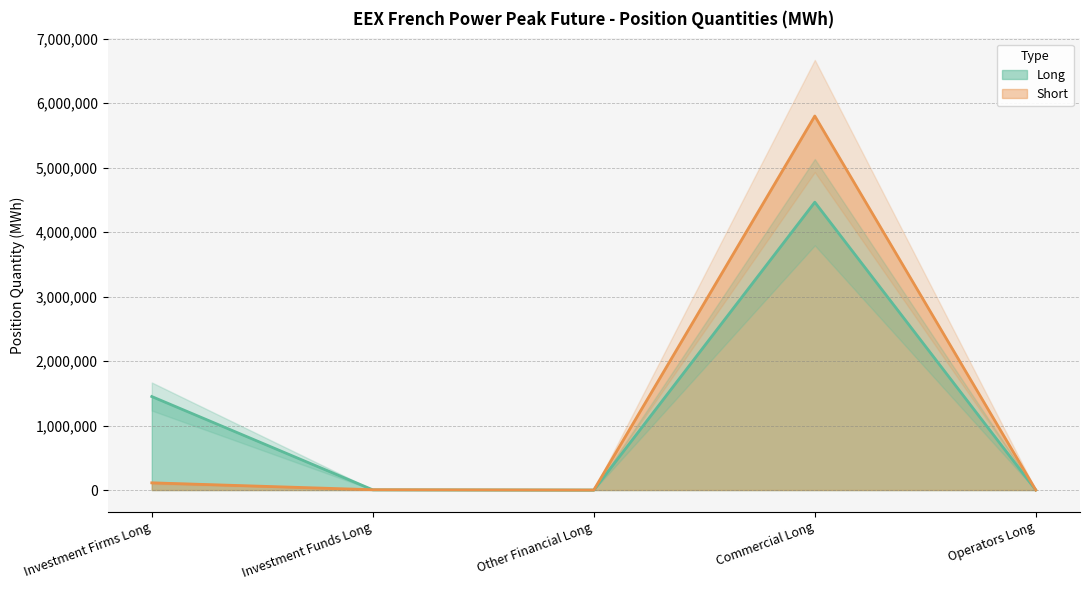

Which series has the largest total across all categories?

Long